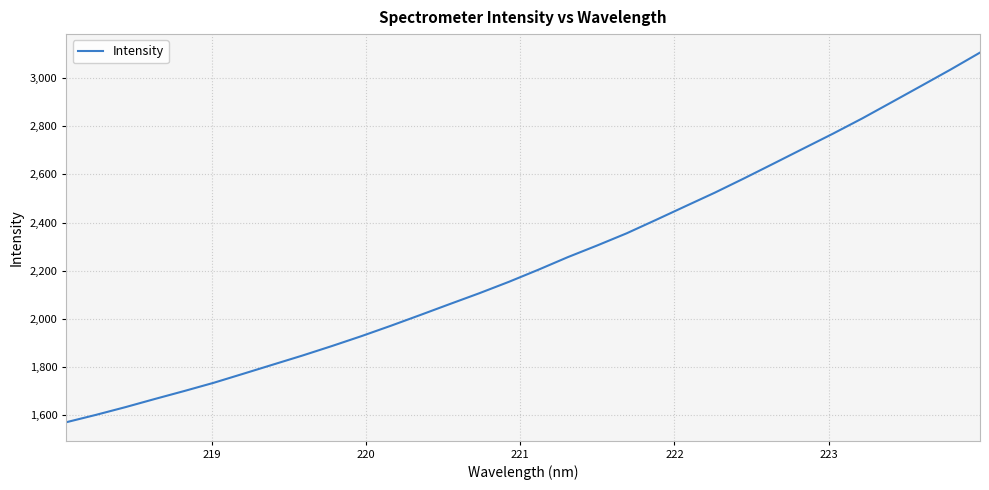

What is the greatest value displayed?

3105.6